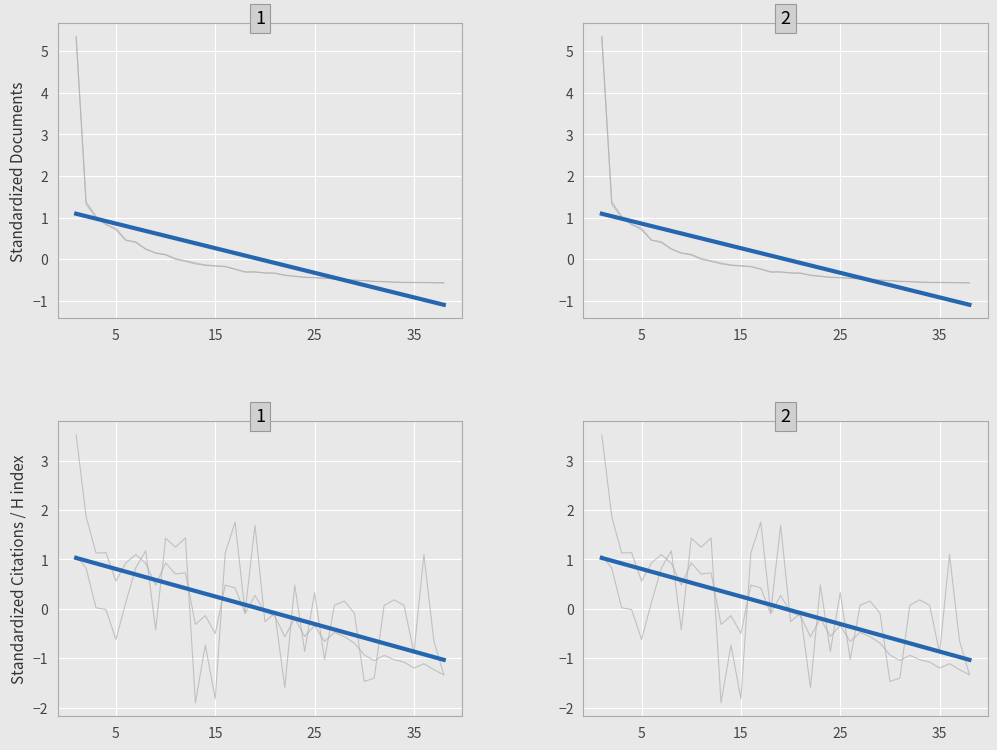

What is the value of the Citations per document point at the 15th from the left?

-1.8